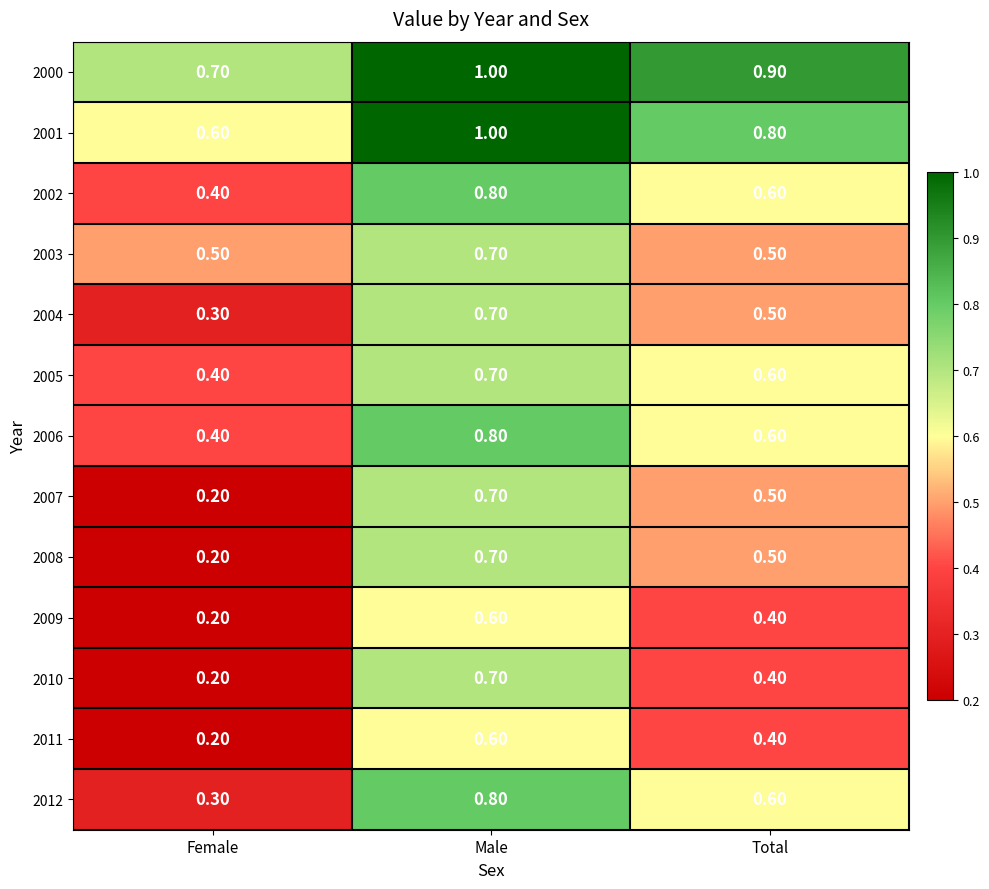

Rank the categories by 2007 value from highest to lowest.

Male, Total, Female